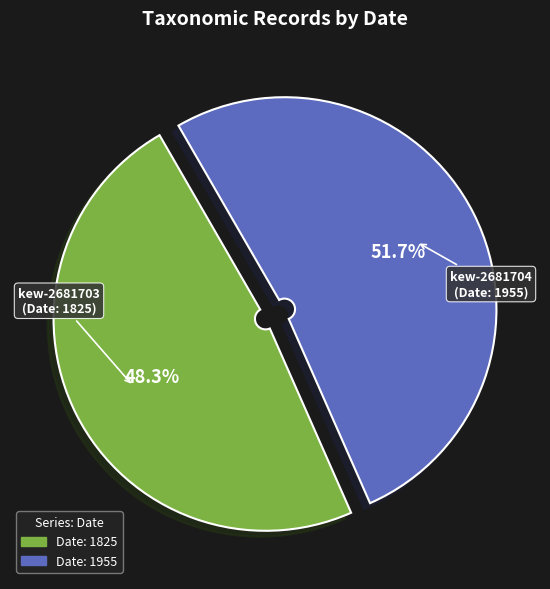

Does any single category account for the majority?

Yes